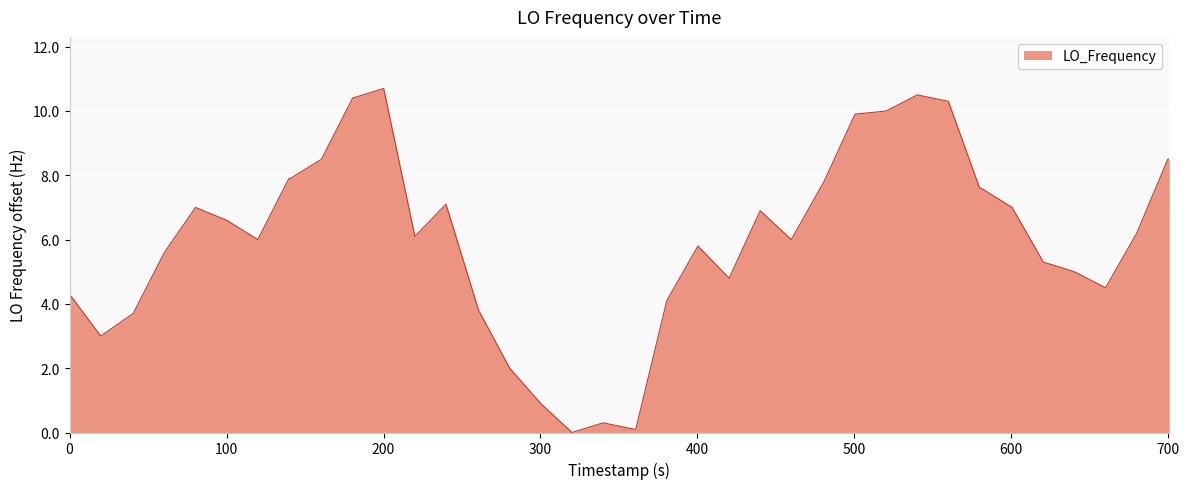

What is the maximum value shown in the chart?

10.7